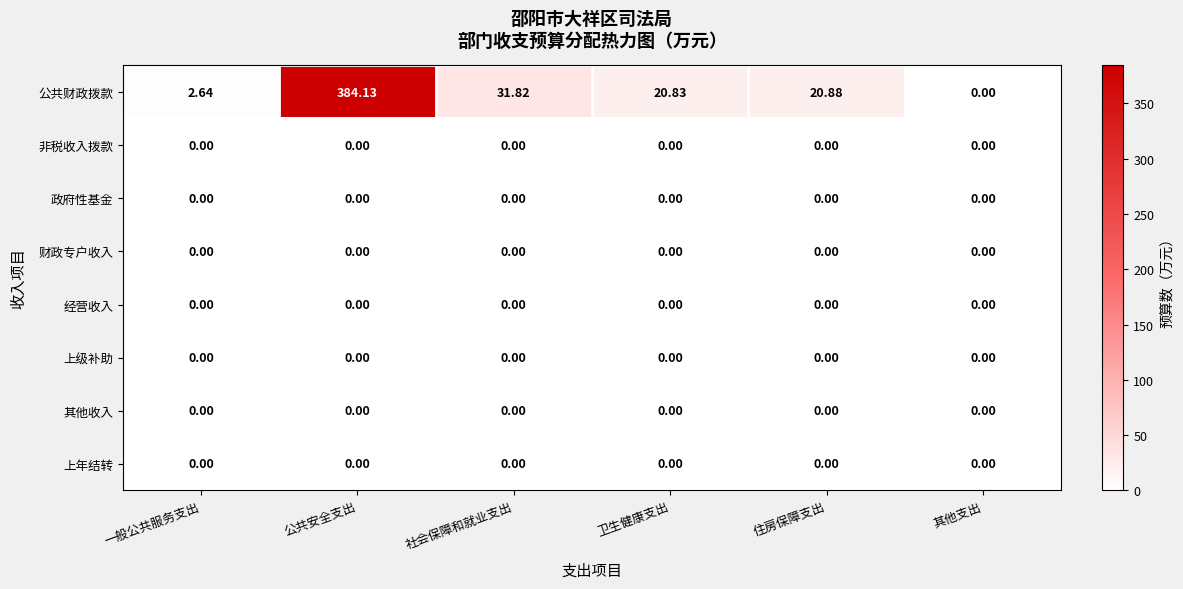

Which series has the widest spread of values?

公共财政拨款